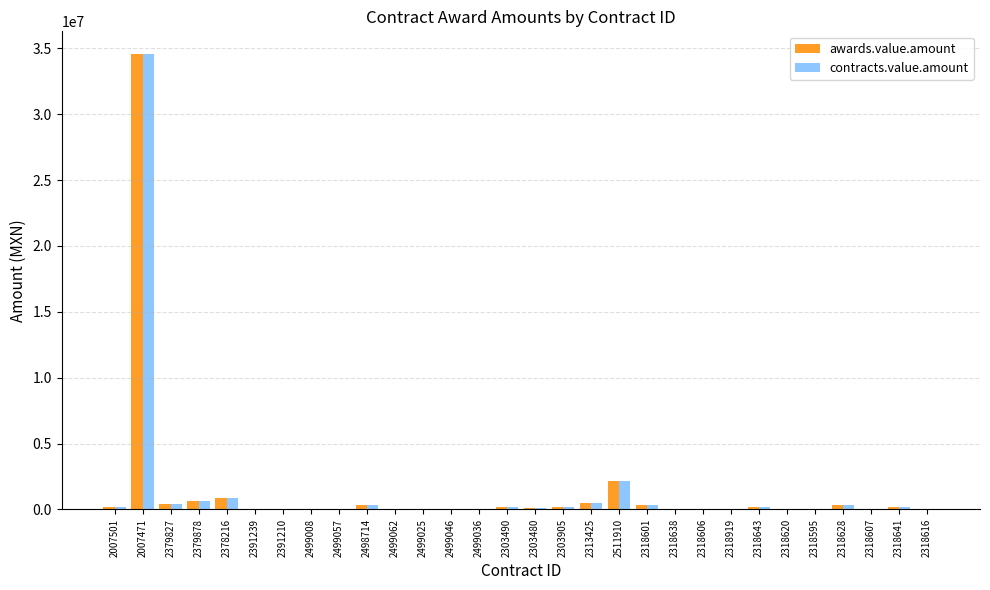

Is the value of contracts.value.amount at 2318607 greater than the value of awards.value.amount at 2007471?

No